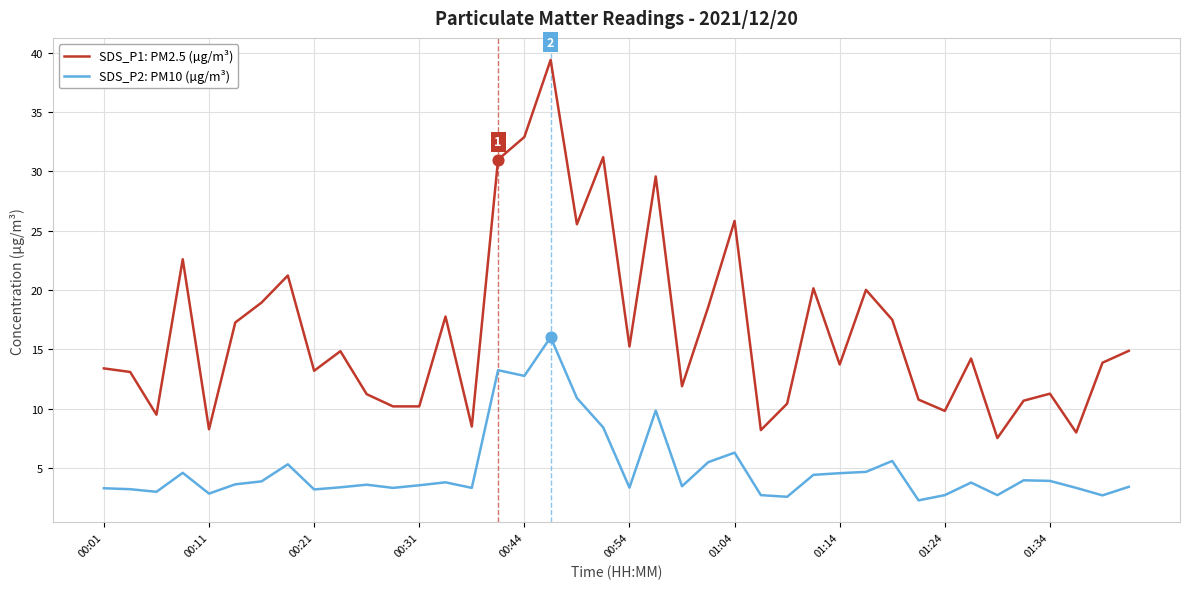

Which series has the largest total across all categories?

SDS_P1: PM2.5 (µg/m³)